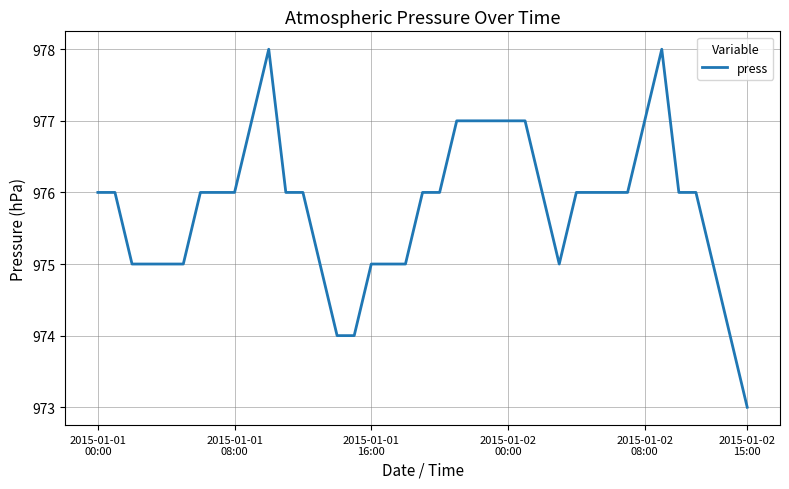

What is the difference between the maximum and minimum values?

5